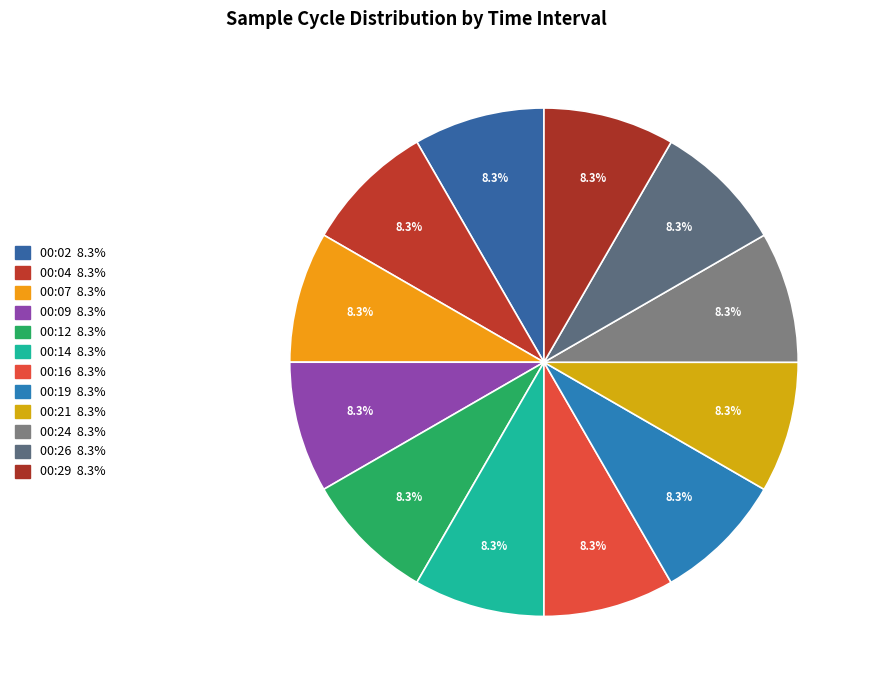

How many slices are in this pie chart?

12